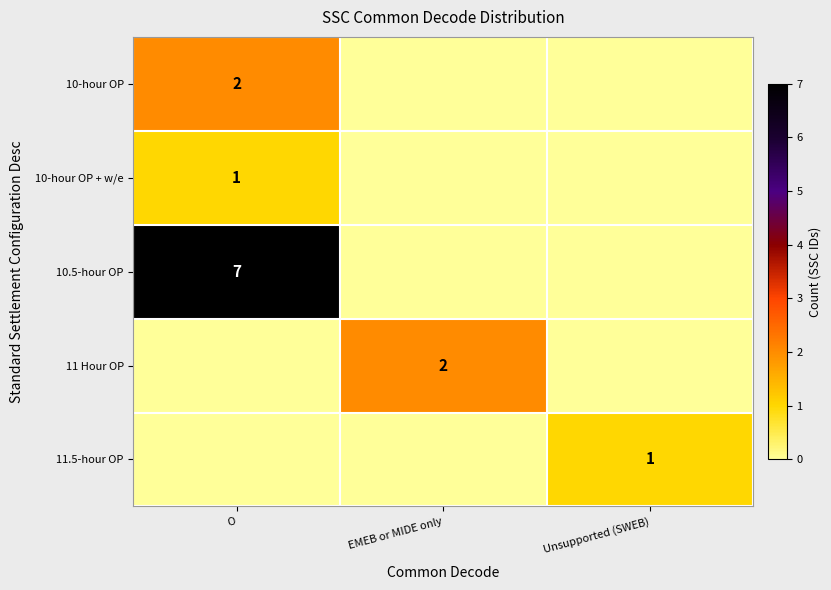

What is the difference between the 10-hour OP + w/e values at O and Unsupported (SWEB)?

1